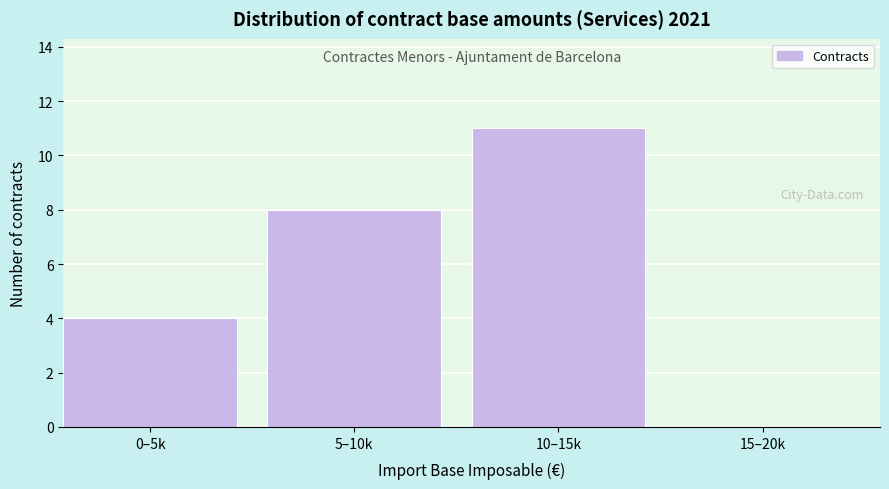

Reading right to left, extract all data points from this chart.

15–20k=0	10–15k=11	5–10k=8	0–5k=4